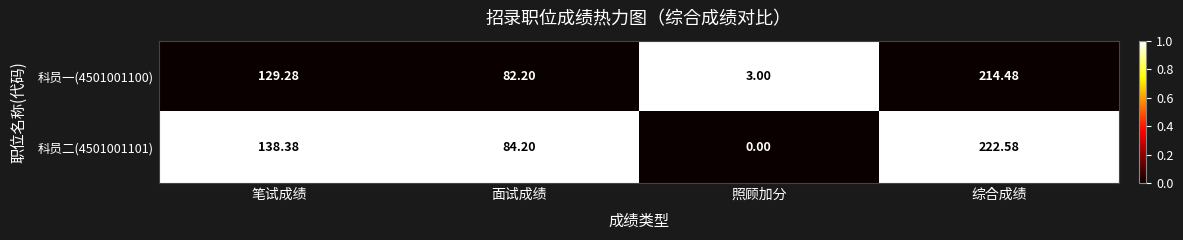

List the series in order of their peak value, lowest first.

科员一(4501001100), 科员二(4501001101)